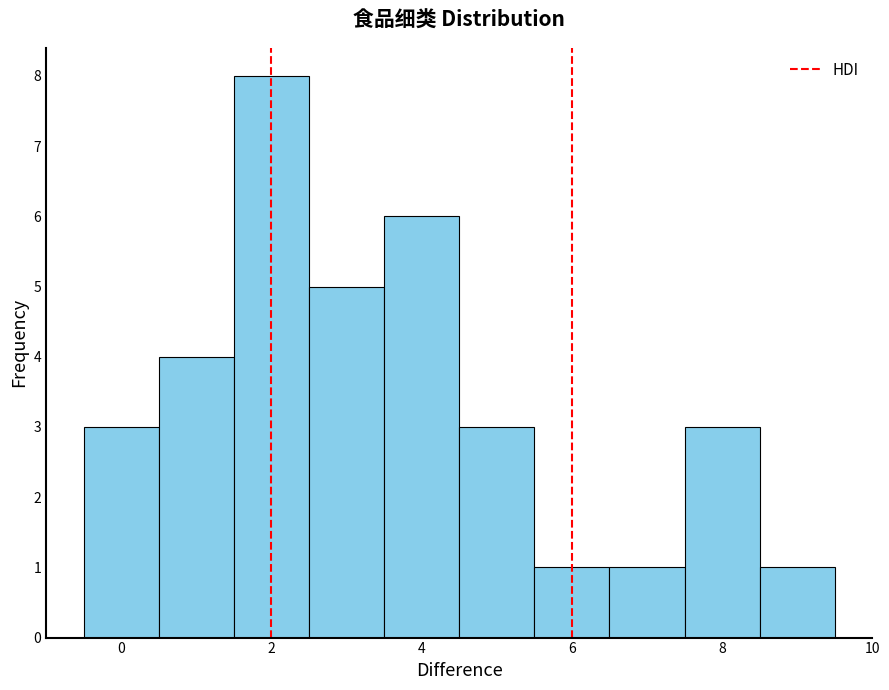

Reading left to right, list every bar in this chart as the range it spans on the x-axis followed by its height. Neither the bar edges nor the heights are printed on the chart, so give them approximately, as read against the axes.

-0.5 to 0.5: 3
0.5 to 1.5: 4
1.5 to 2.5: 8
2.5 to 3.5: 5
3.5 to 4.5: 6
4.5 to 5.5: 3
5.5 to 6.5: 1
6.5 to 7.5: 1
7.5 to 8.5: 3
8.5 to 9.5: 1